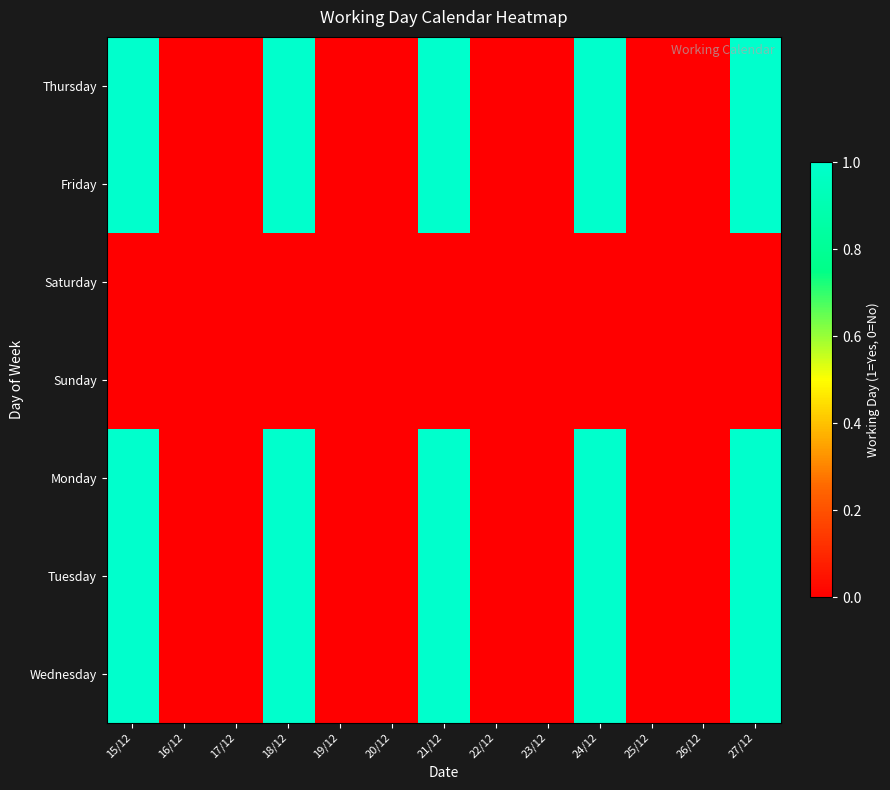

List the series in order of their peak value, lowest first.

Saturday, Sunday, Thursday, Friday, Monday, Tuesday, Wednesday